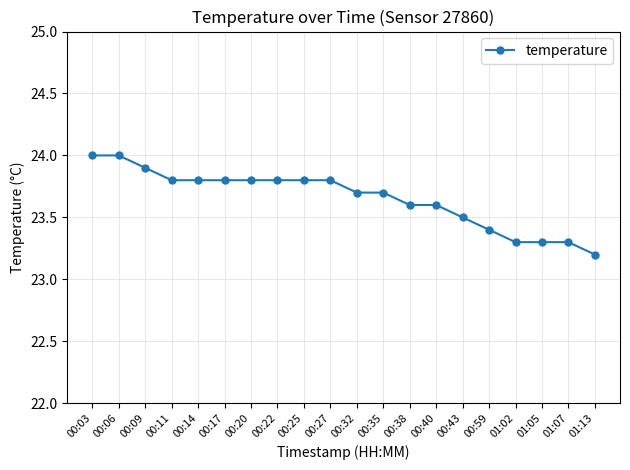

Does the chart have visible grid lines?

Yes